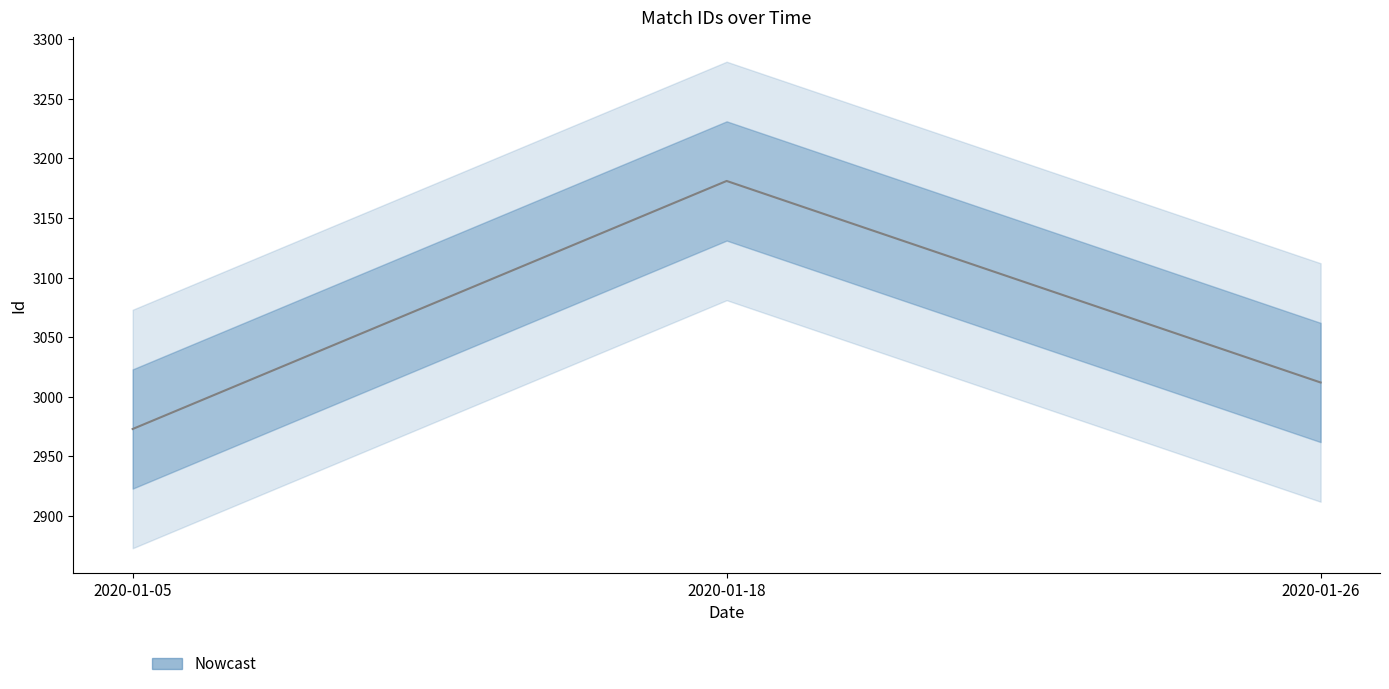

How many lines are shown in the chart?

1